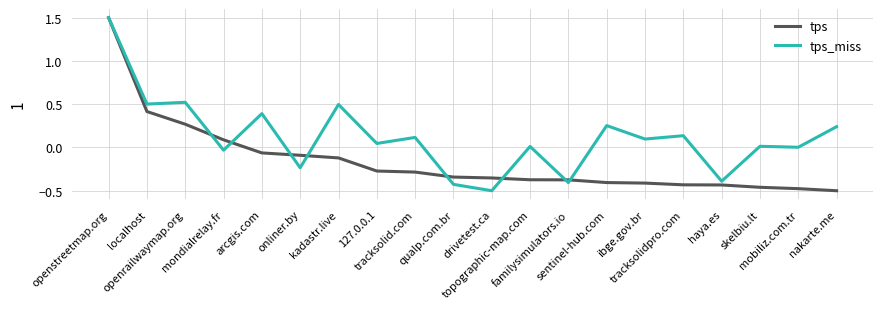

Rank the series by their average value, from lowest to highest.

tps, tps_miss